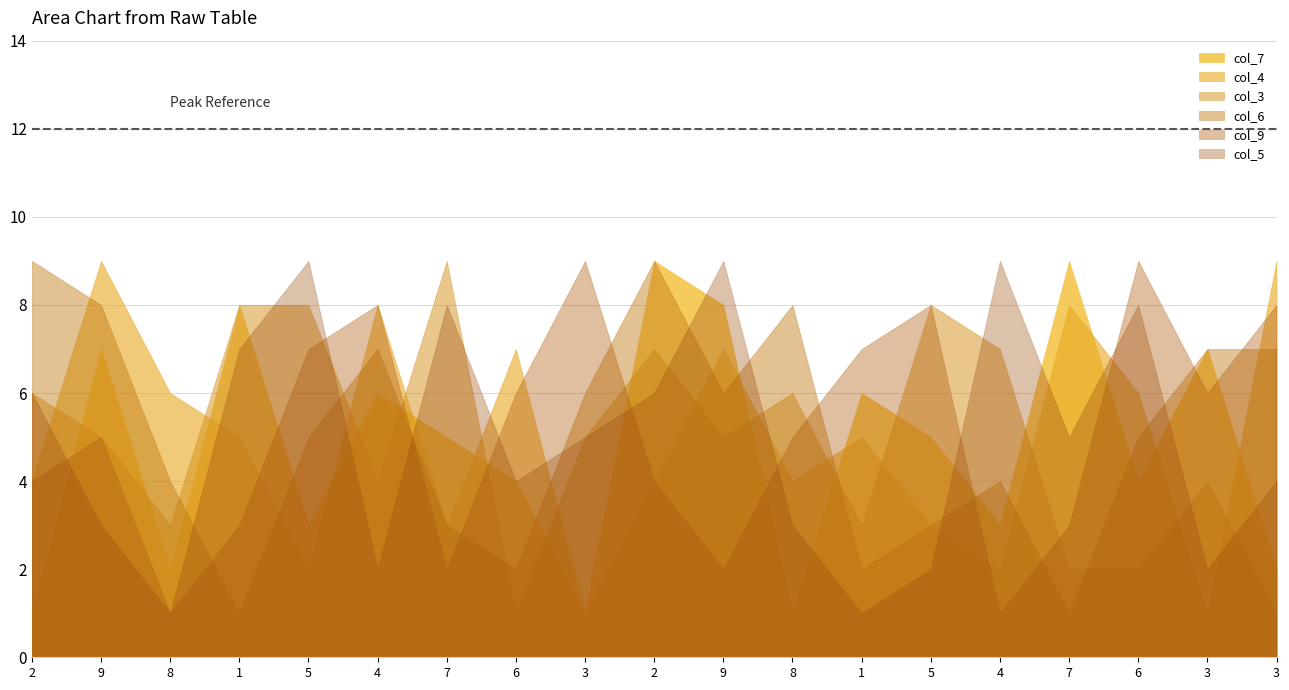

What is the approximate value of col_9 at 8?

1